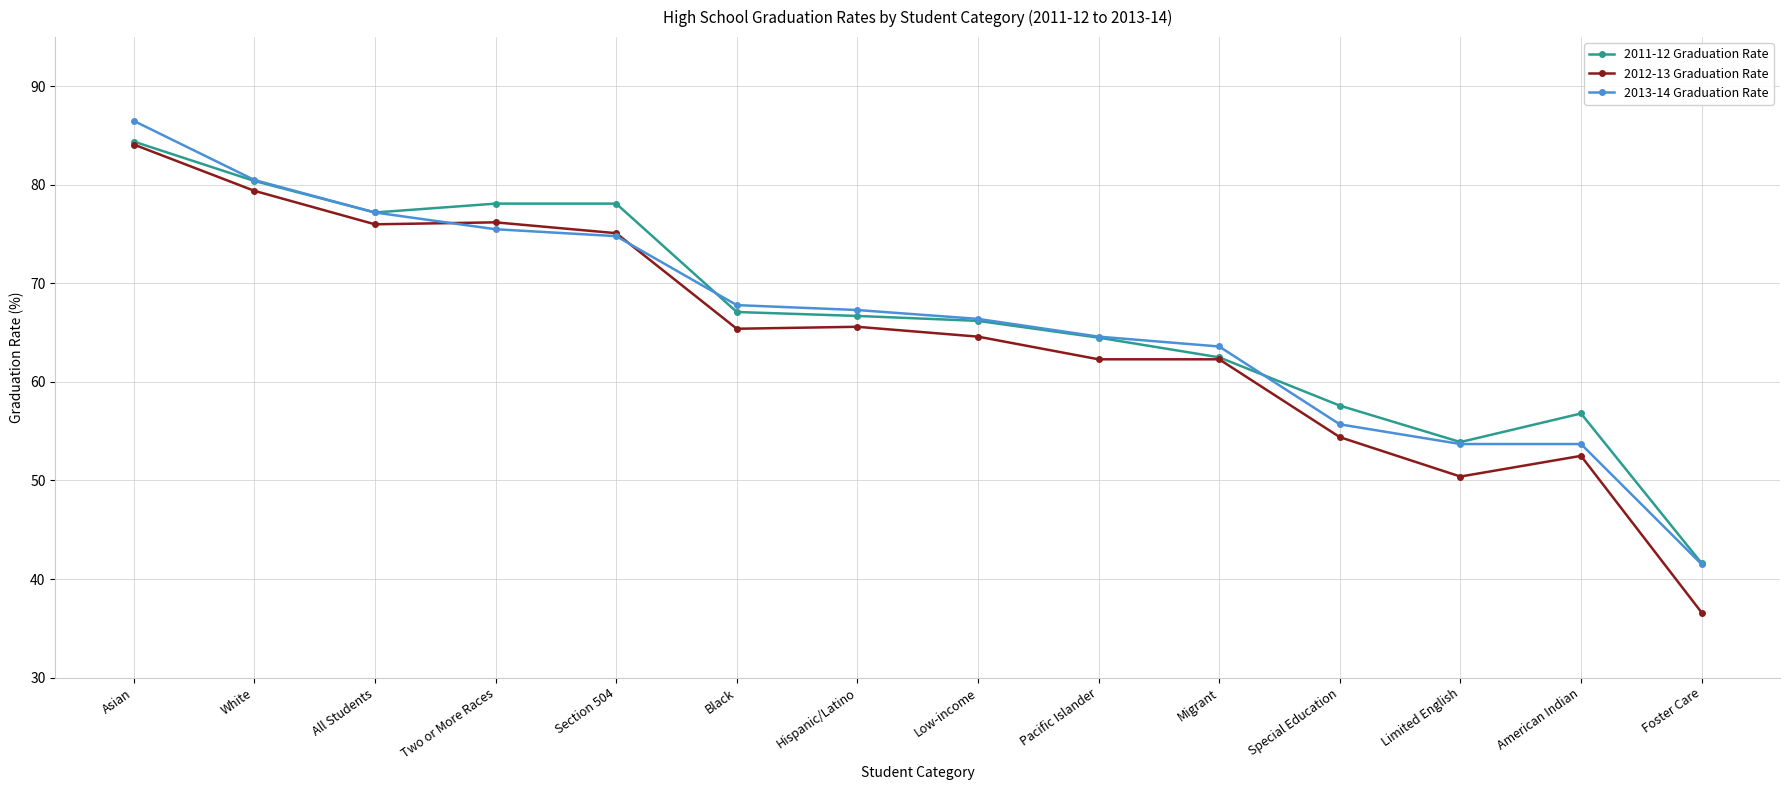

What is the sum of all 2012-13 Graduation Rate values?

904.9